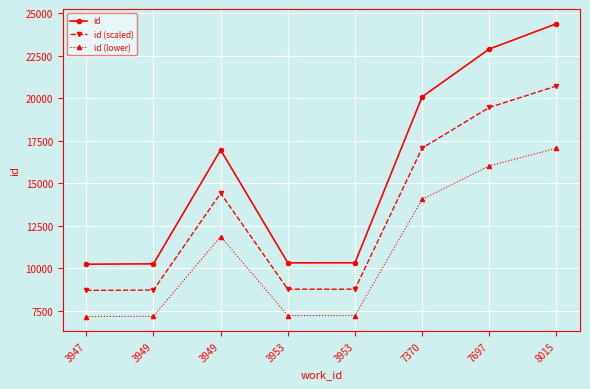

Is the value of id (scaled) at 7697 greater than the value of id (lower) at 3949?

Yes